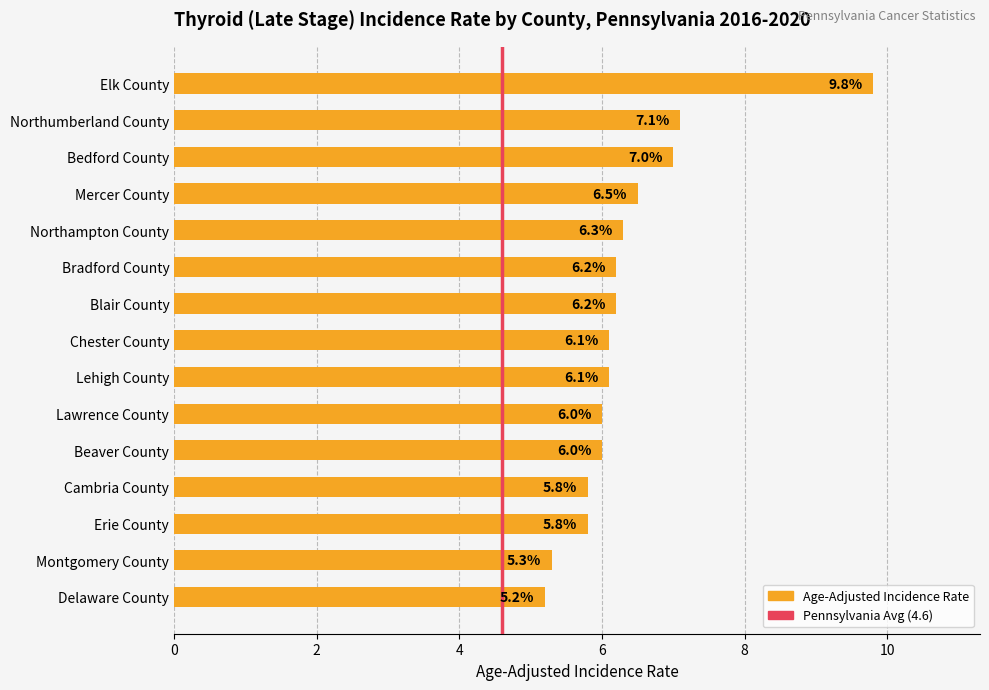

Read the value at Delaware County.

5.2